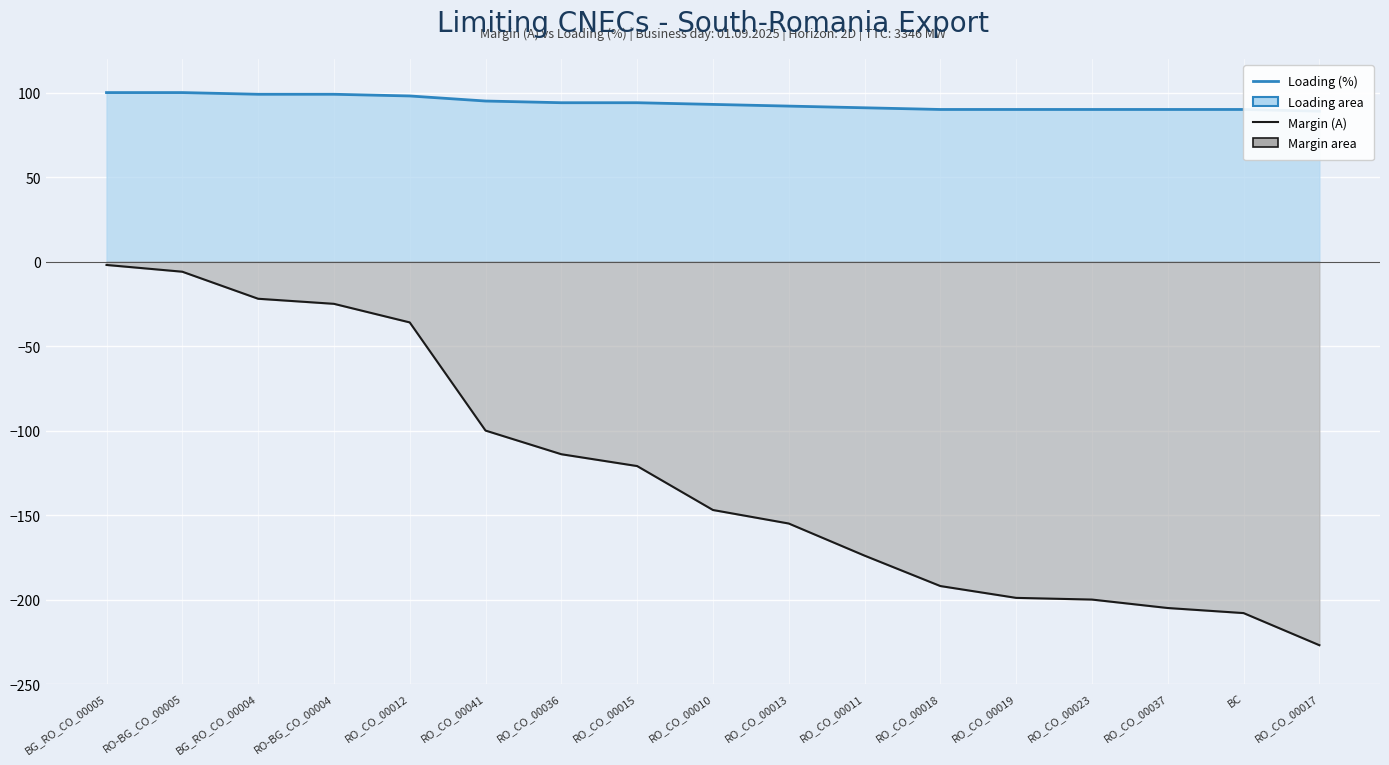

What is the value of the Loading (%) point at the 10th from the left?

92